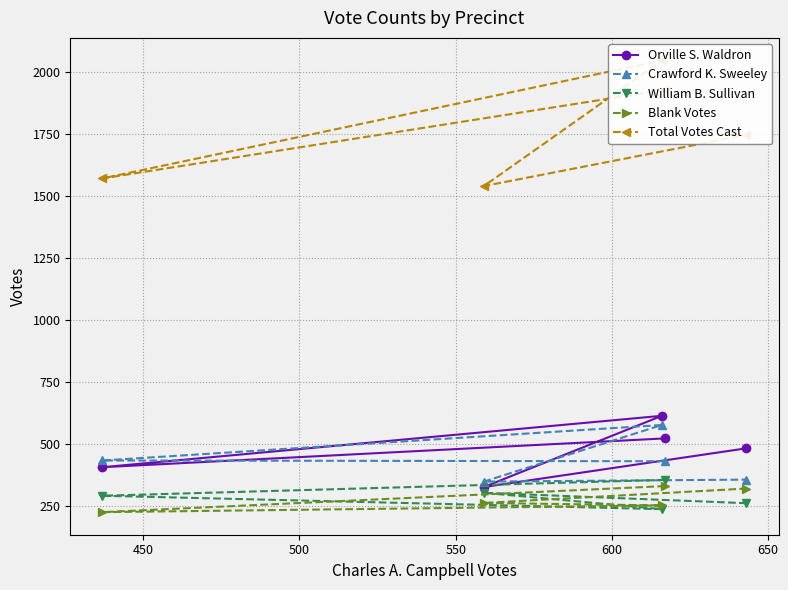

What is the value of the William B. Sullivan point at the 3rd from the left?

238